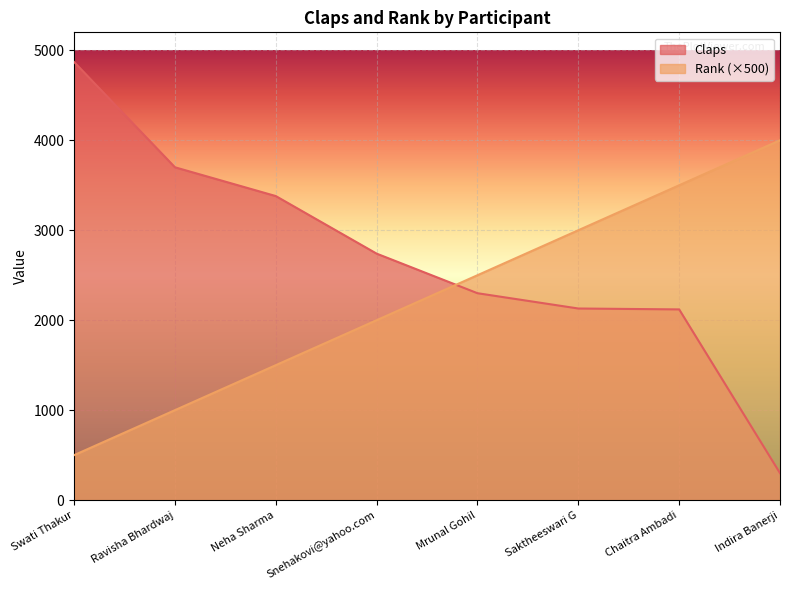

What is the sum of all Rank values?

18000